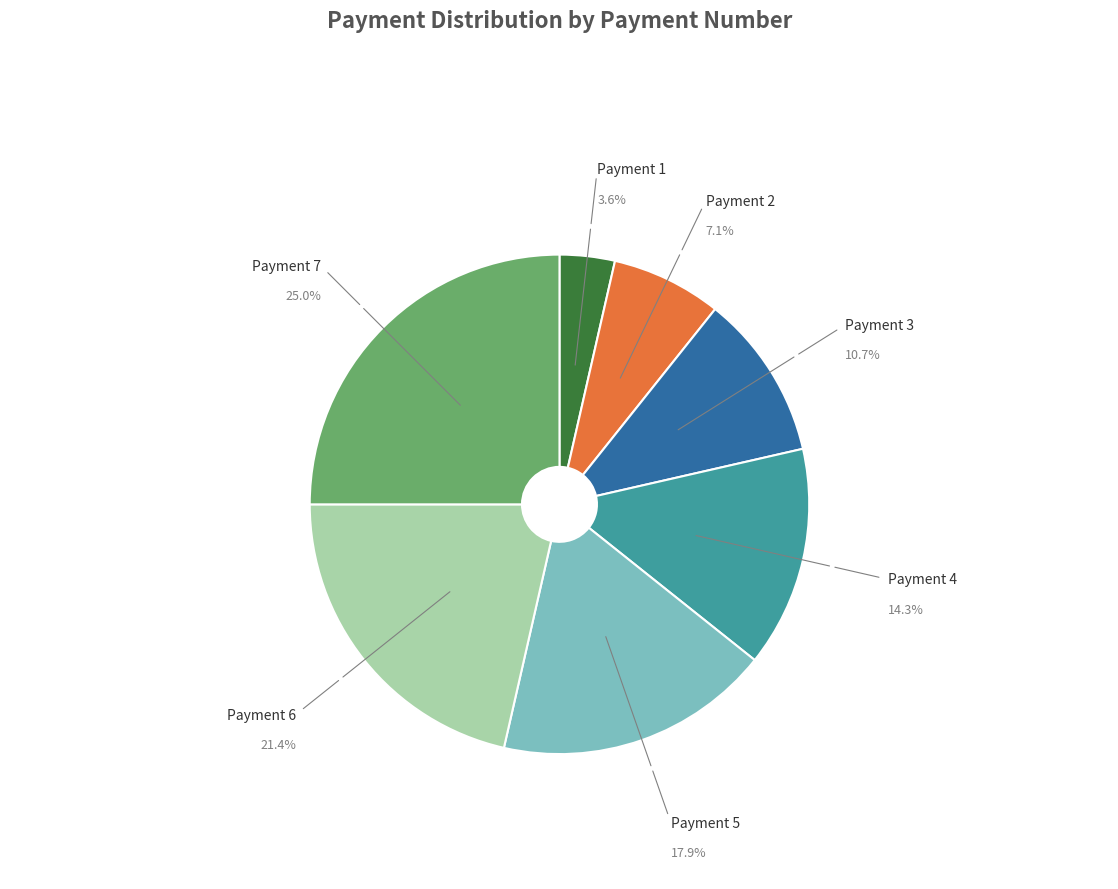

Count the number of slices in the pie.

7